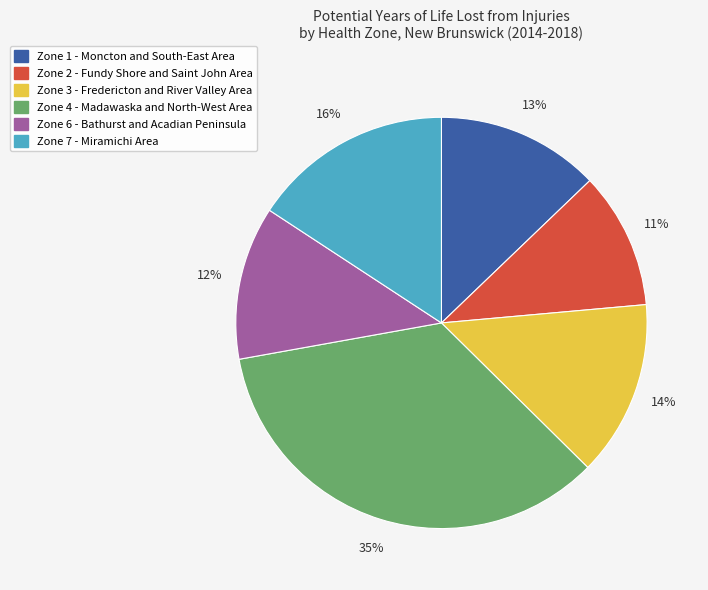

Combined, do Zone 7 - Miramichi Area and Zone 3 - Fredericton and River Valley Area account for over 50%?

No